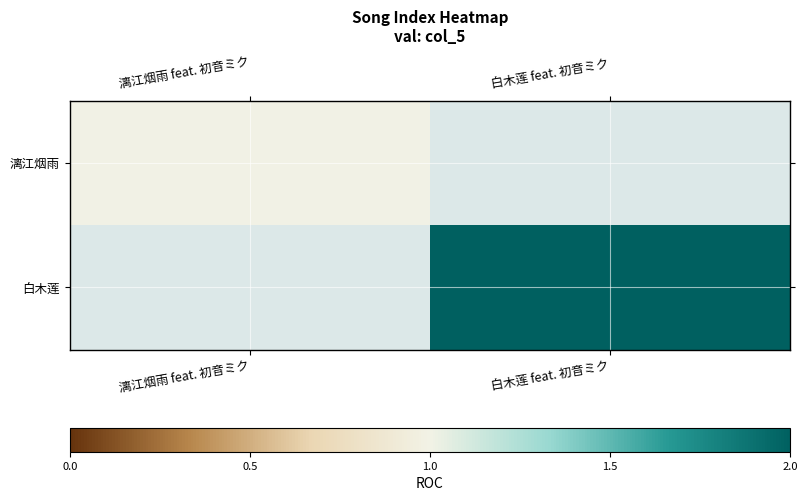

The 漓江烟雨 series shows 1.0 at 漓江烟雨 feat. 初音ミク. True or false?

True